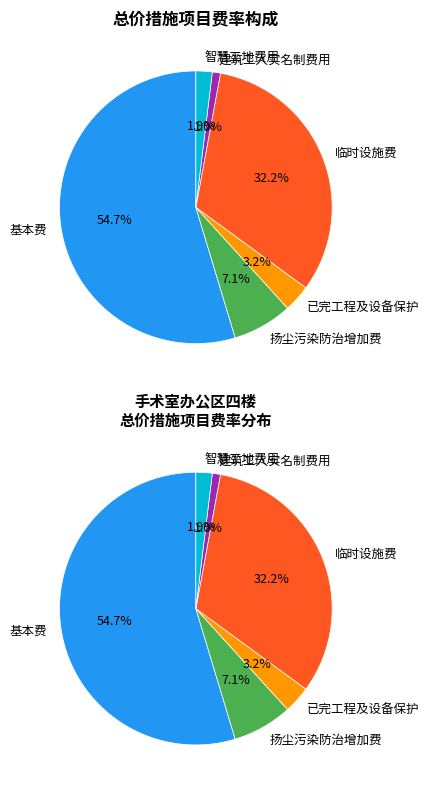

To the nearest percent, what portion does 扬尘污染防治增加费 represent?

7%